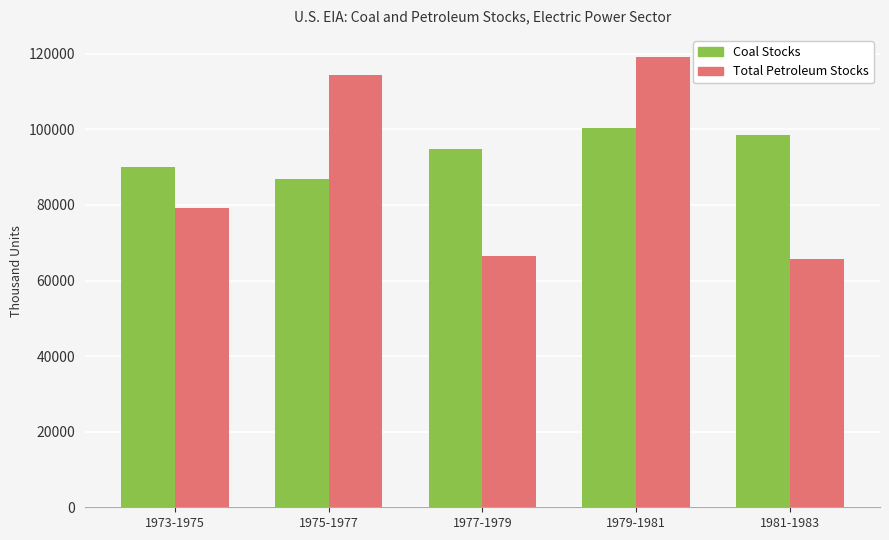

What is the value of the Total Petroleum Stocks bar at the 3rd from the left?

66526.0